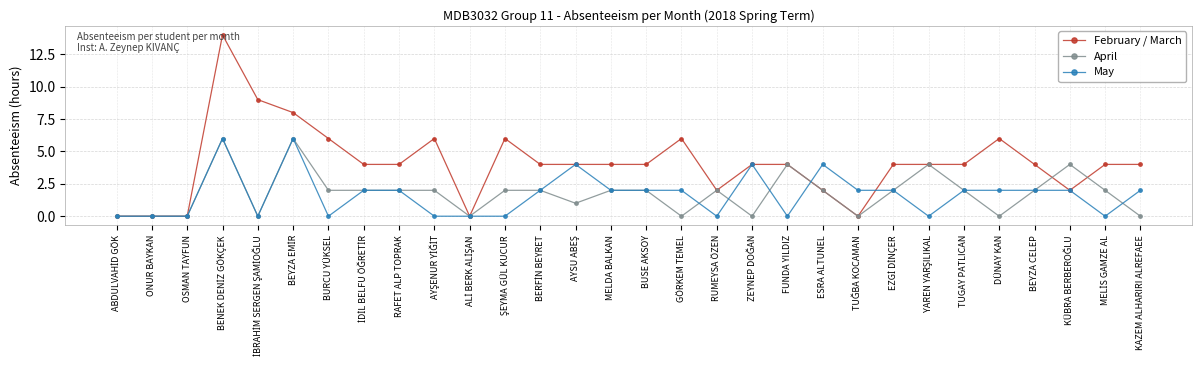

The May series shows 1 at ESRA ALTUNEL. True or false?

False